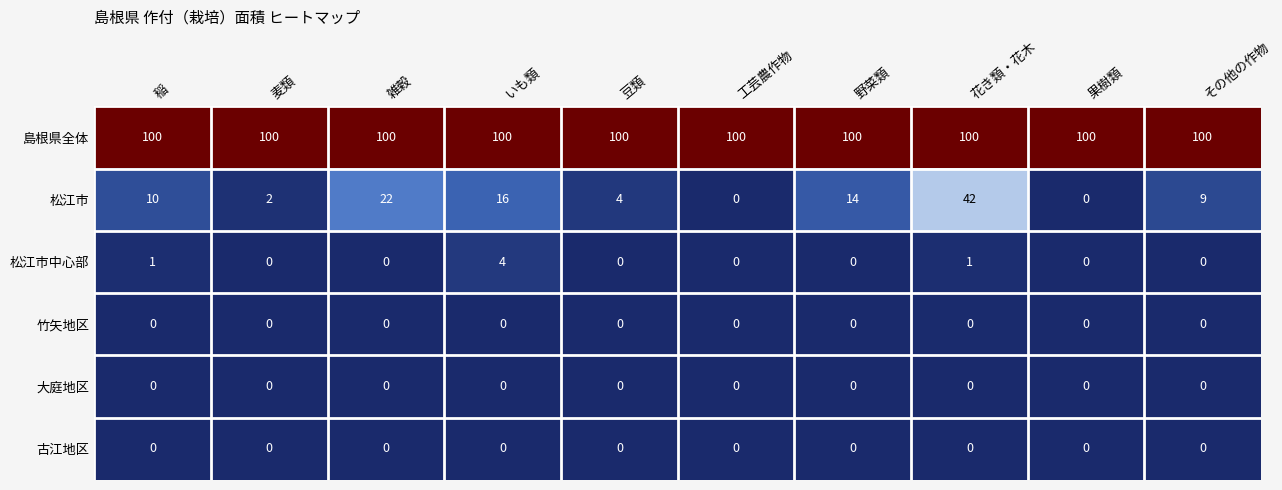

What is the difference between the 松江市 values at 野菜類 and 工芸農作物?

14